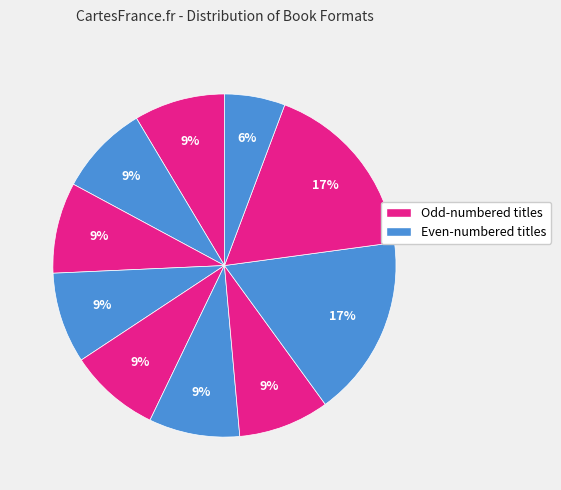

How many segments does this pie chart have?

10